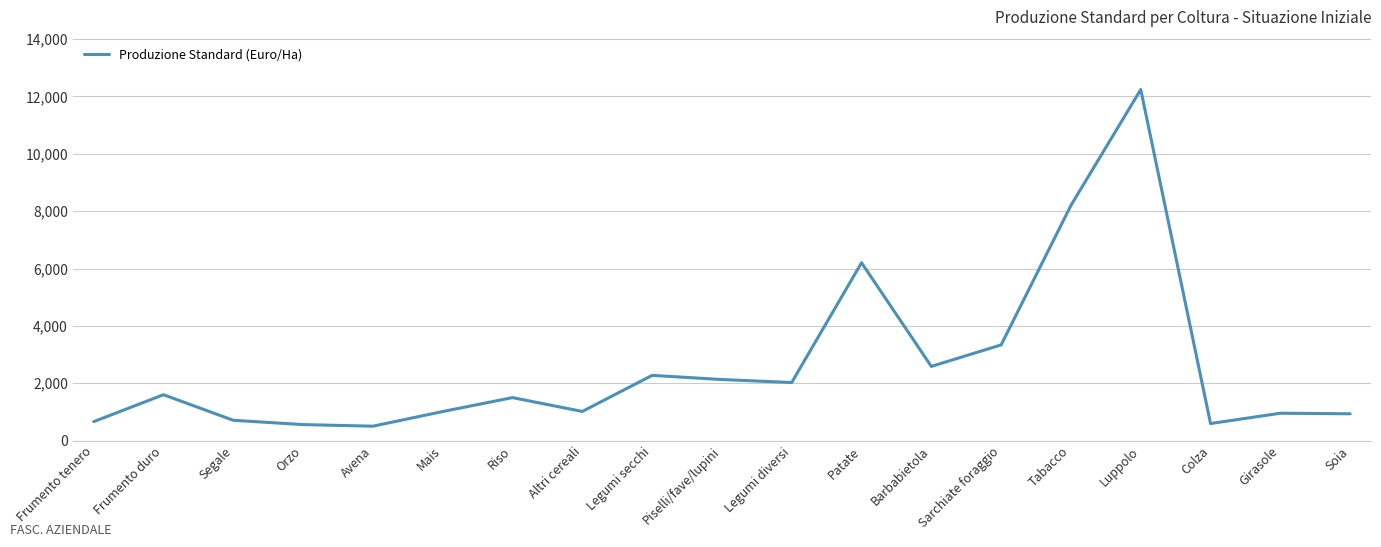

What is the sum of all values?

49058.1